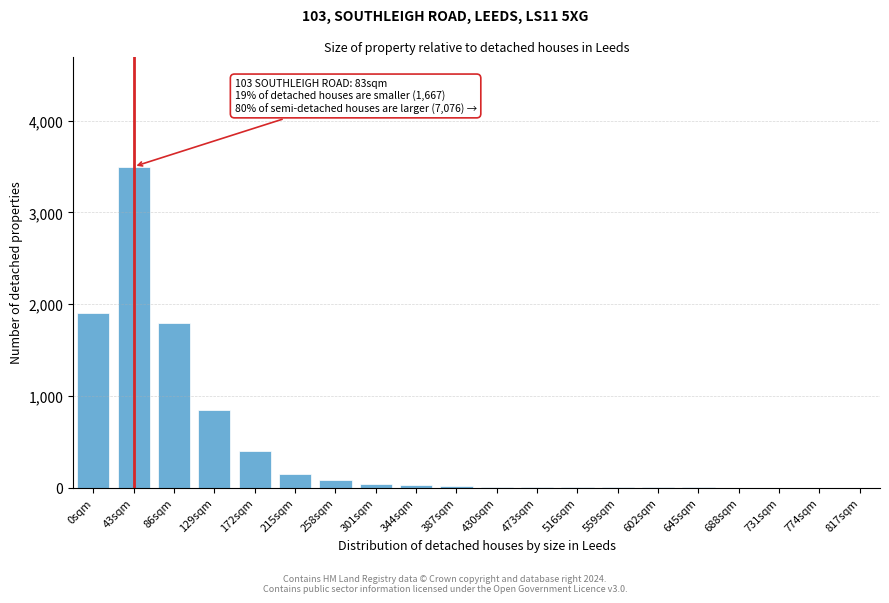

At which category does the chart reach its peak across all series?

43sqm